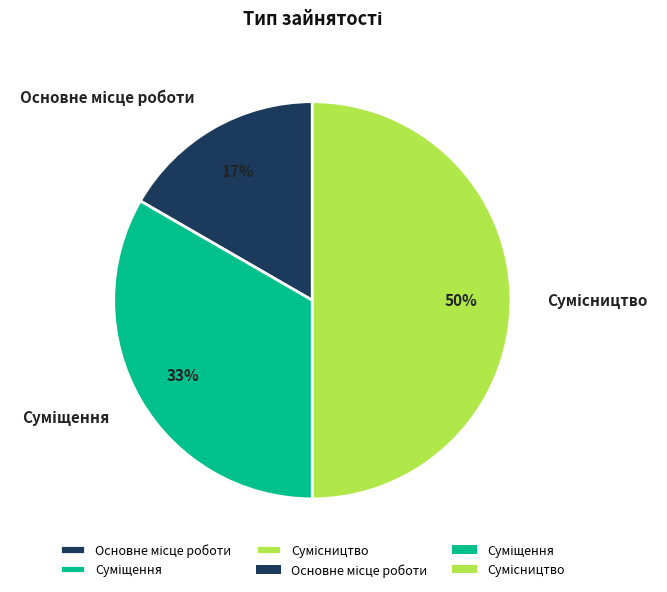

How many slices are in this pie chart?

3